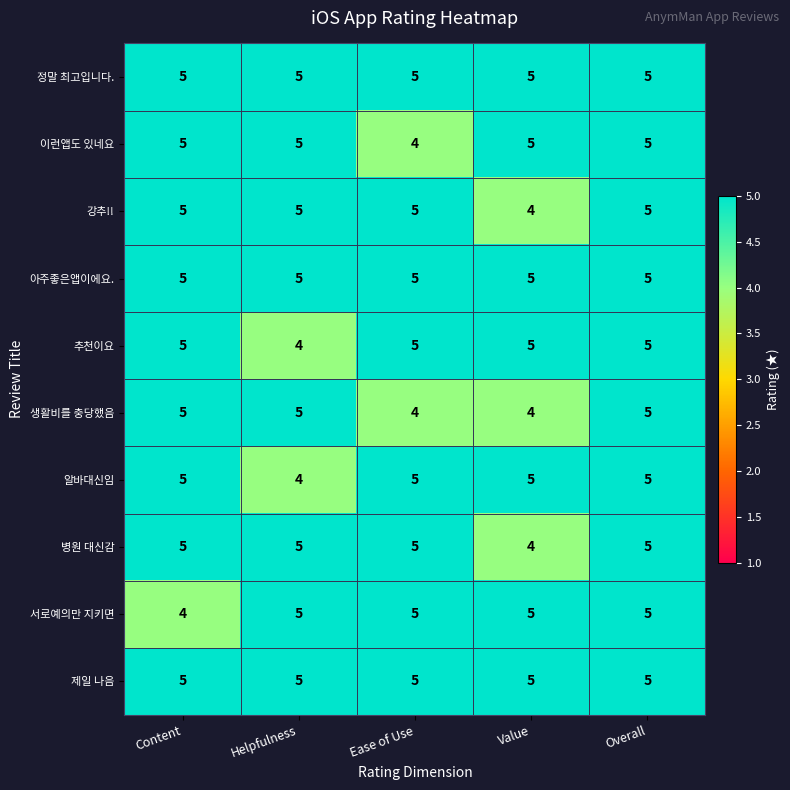

What is the greatest value displayed?

5